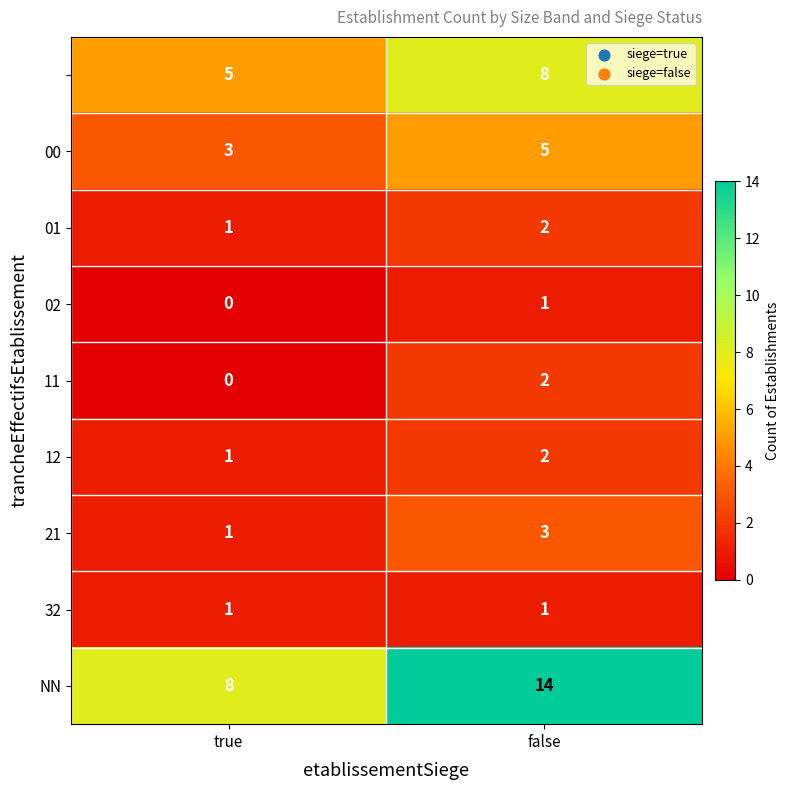

At how many categories does at least one series exceed 12?

1